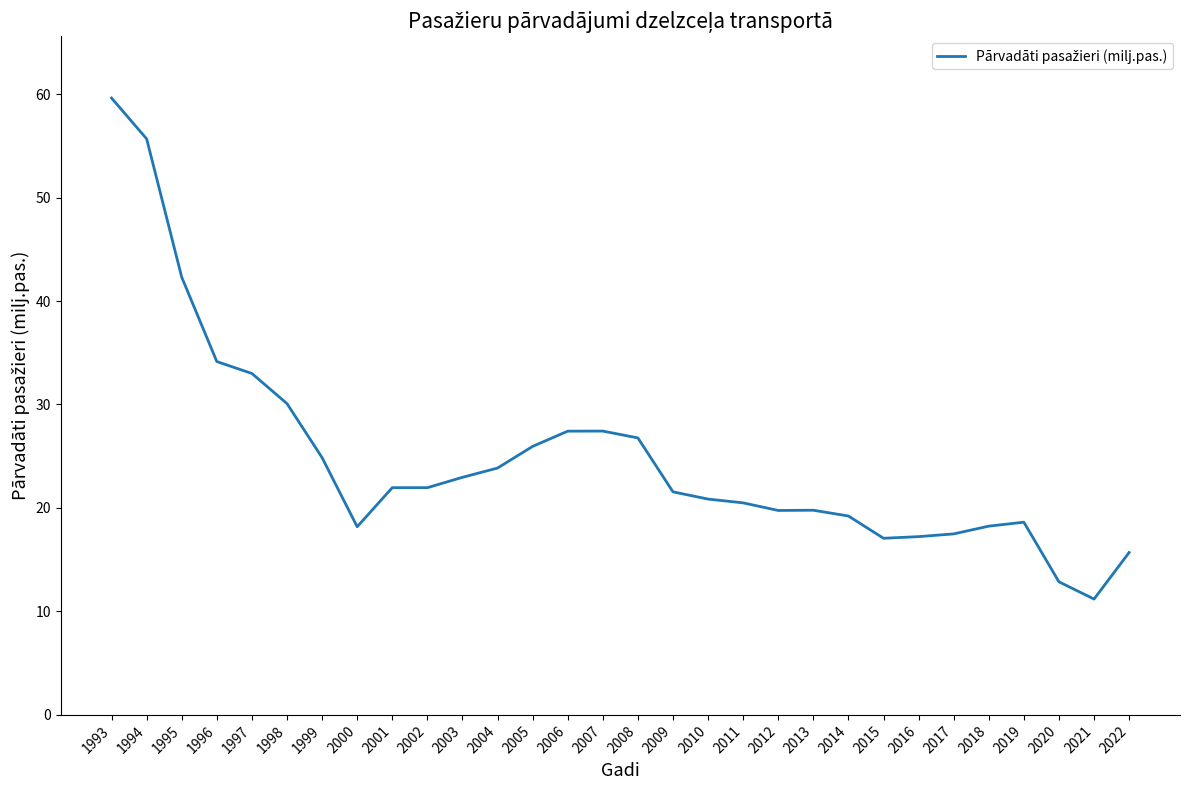

What is the ratio of the value at 2017 to the value at 1999?

0.7